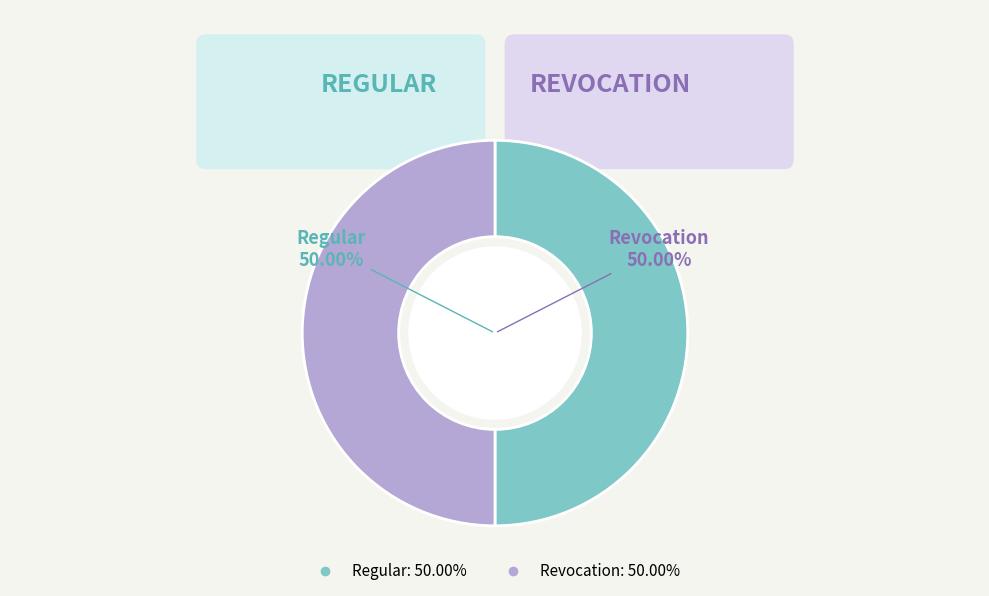

How many slices are in this pie chart?

2